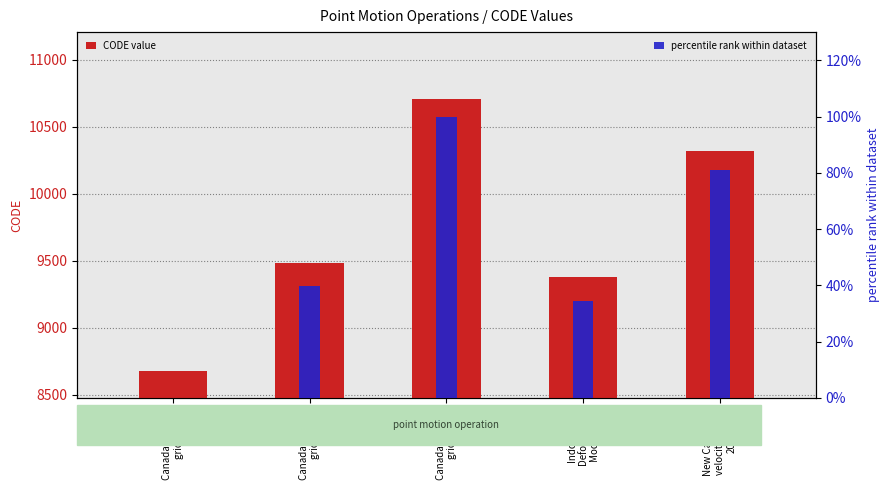

How many values in the percentile rank within dataset series exceed 39?

3